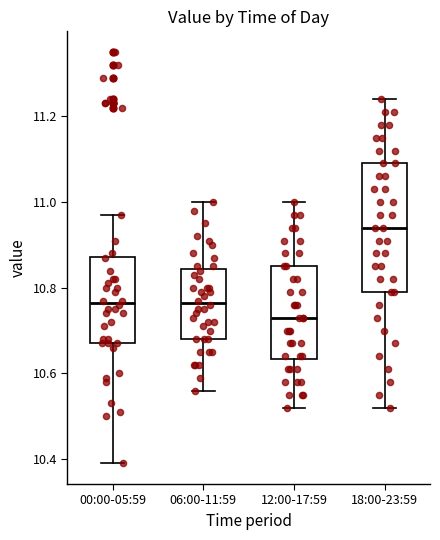

Comparing the boxes themselves (not the whiskers), which one is the tallest?

18:00-23:59